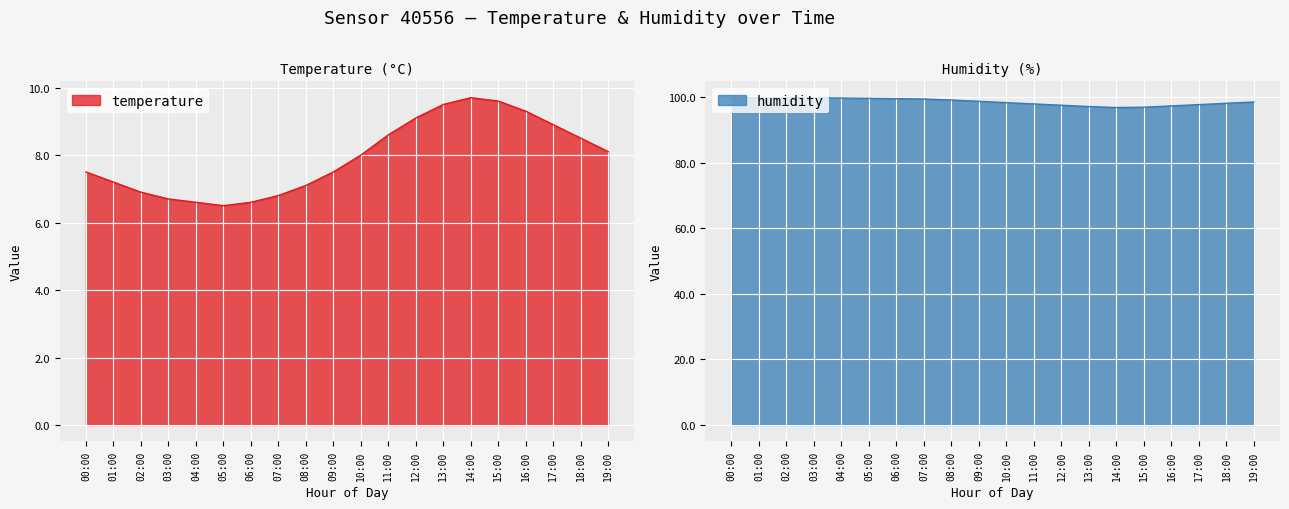

What is the label of the 6th point from the right?

14:00